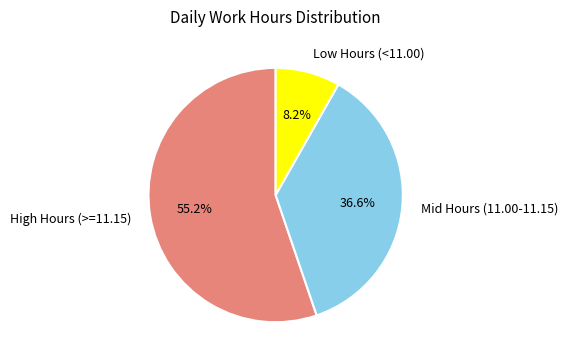

Which slice represents more than half of the pie?

High Hours (>=11.15)